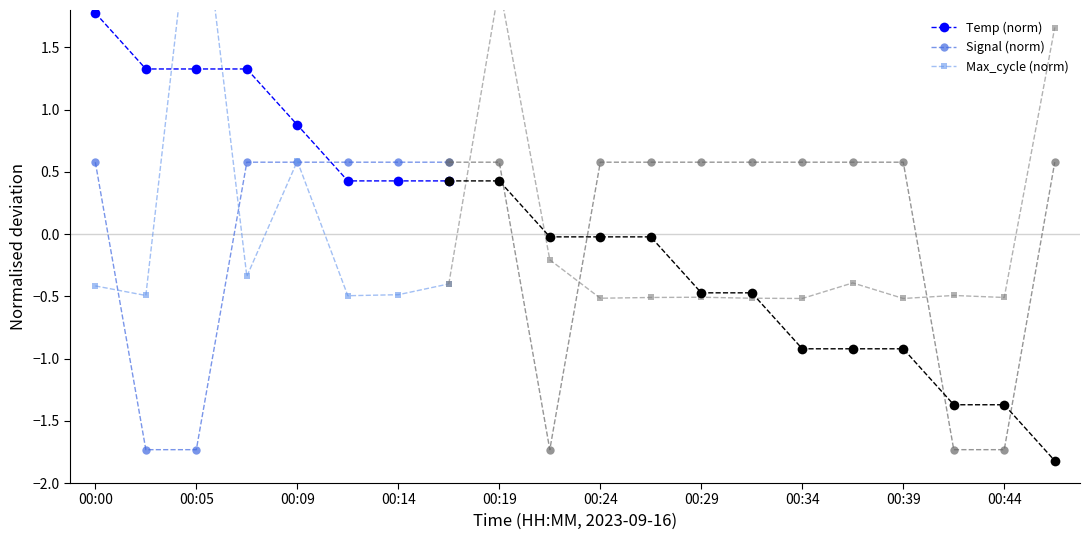

Where is Temp (norm) nearest to the value 1?

00:09